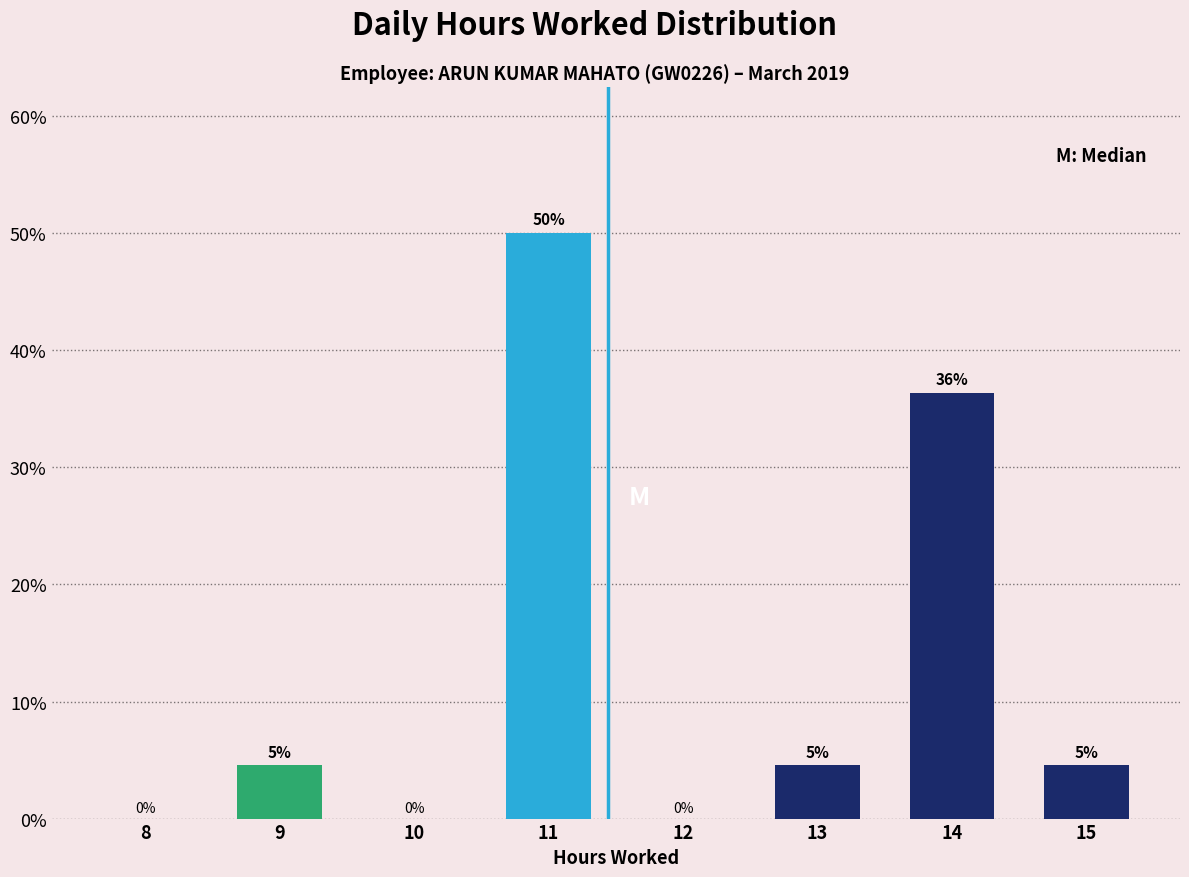

What is the greatest value displayed?

50.0